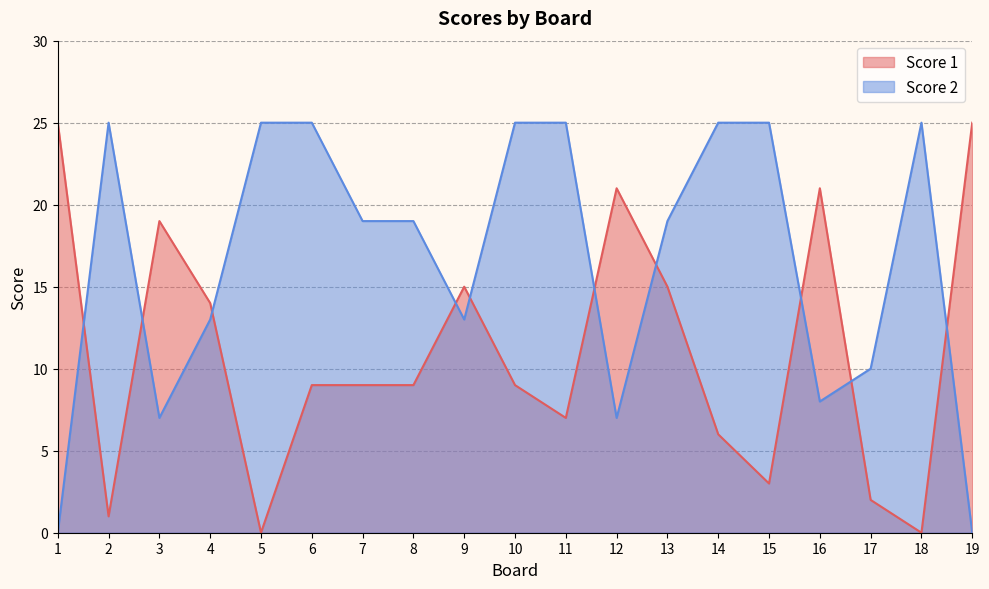

What are all the series names shown in the legend?

Score 1, Score 2